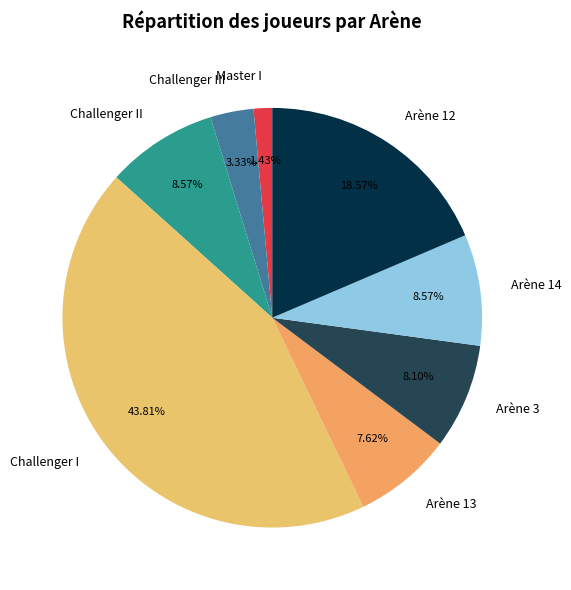

To the nearest percent, what is the combined percentage of Challenger II and Challenger I?

52%